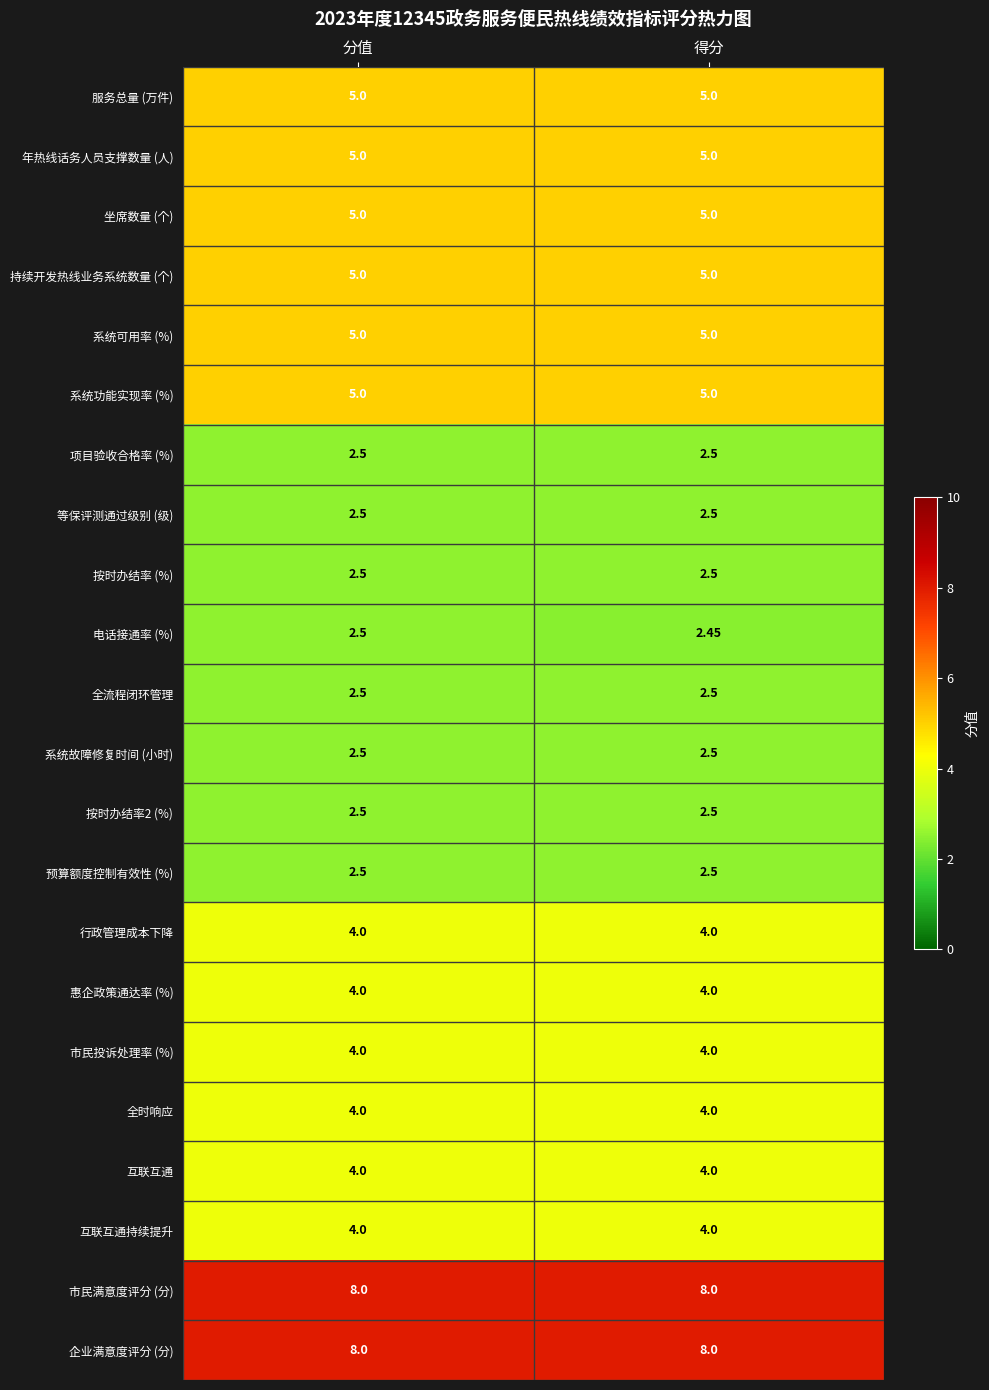

At which category does the chart reach its minimum across all series?

得分